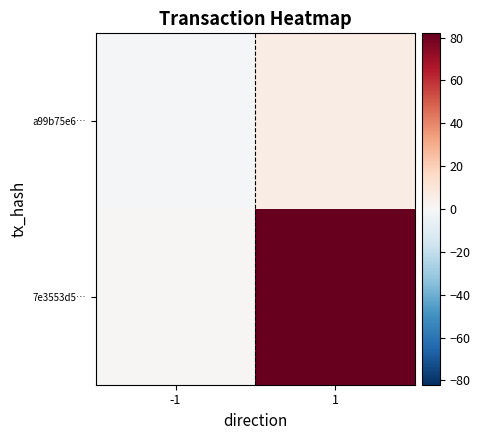

At 1, list the series in order from largest to smallest.

7e3553d5…, a99b75e6…